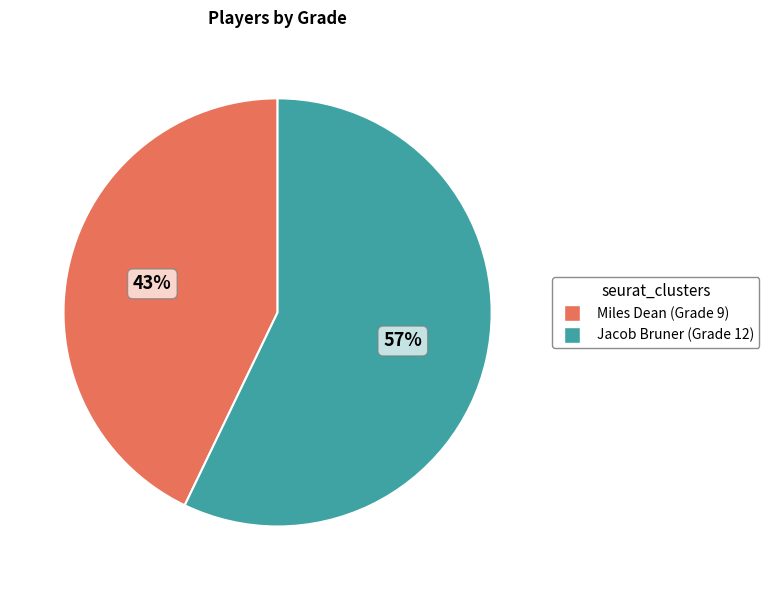

Combined, do Miles Dean and Jacob Bruner account for over 50%?

Yes